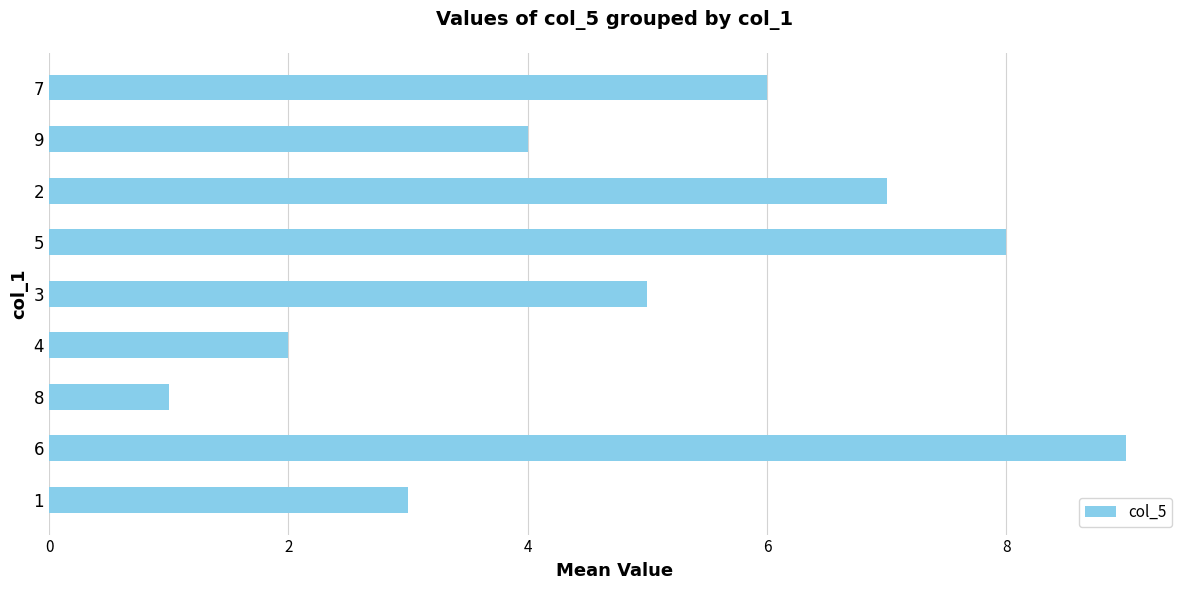

The value at 6 is 3. True or false?

False